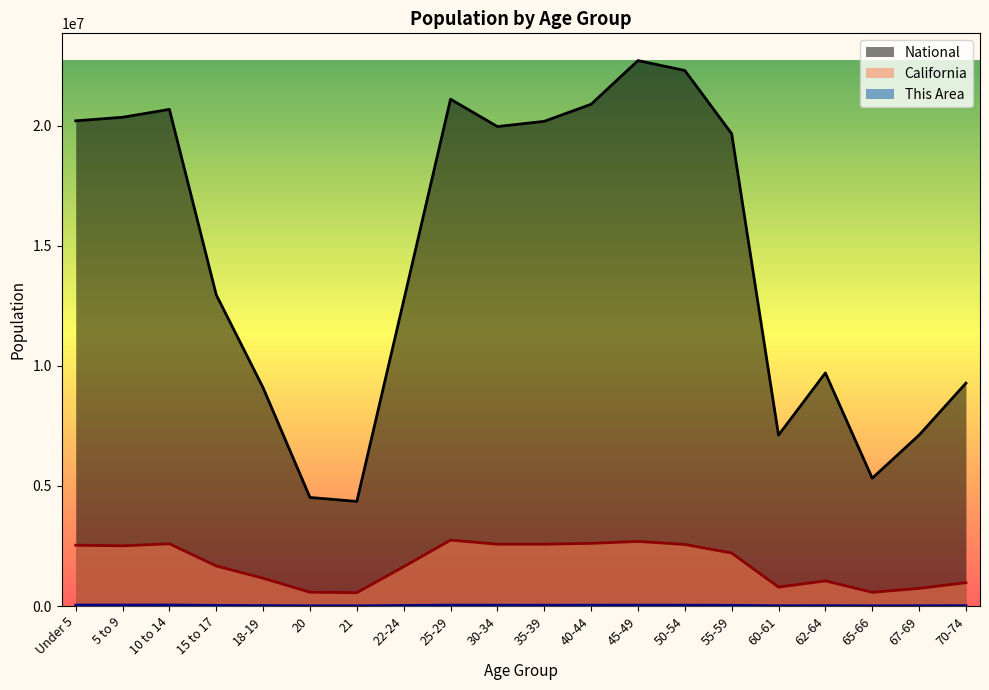

Reading right to left, what are all the values shown in this chart?

This Area: 12708	9492	7437	13493	10112	28545	33773	35785	33601	33125	33720	36474	21832	7413	7874	16717	26090	41276	40013	39779
California: 971778	734741	568817	1045921	786276	2204296	2562552	2689819	2609131	2573579	2573468	2744409	1636532	555775	573642	1157002	1666938	2590930	2505839	2531333
National: 9278166	7115361	5319902	9704197	7113727	19664805	22298125	22708591	20890964	20179642	19962099	21101849	12712576	4354294	4519129	9086089	12954254	20677194	20348657	20201362